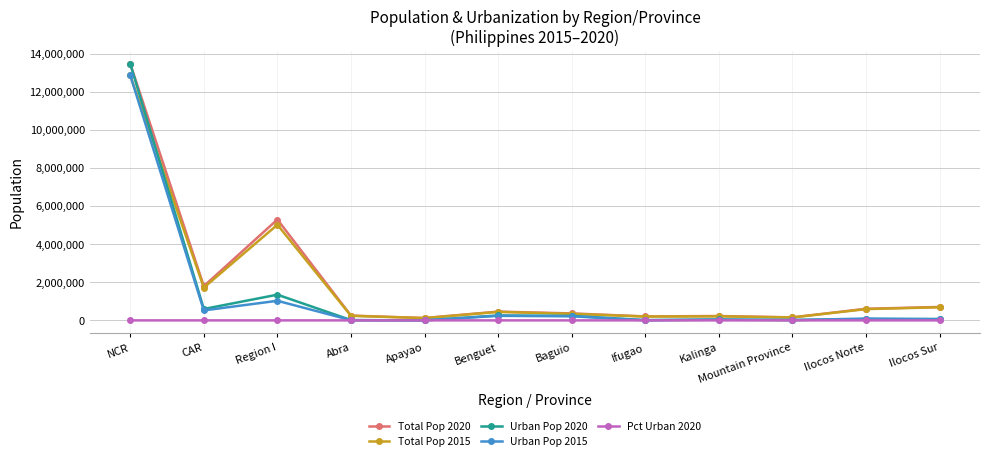

What is the highest value of the Urban Pop 2020 series?

13484462.0